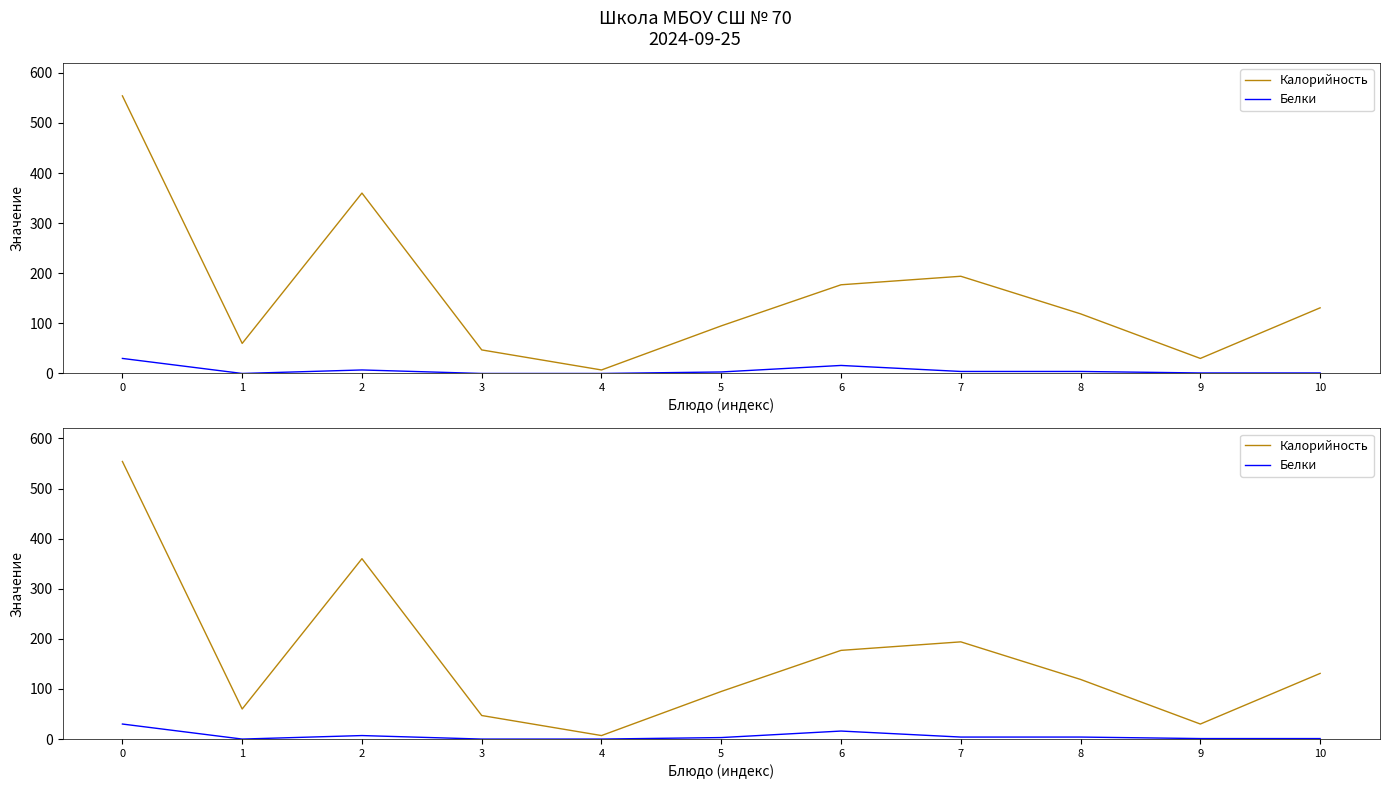

Reading right to left, list all the values displayed in this chart.

Калорийность: 131	30	119	194	177	95	7	47	360	60	554
Белки: 1	1	4	4	16	3	0	0	7	0	30